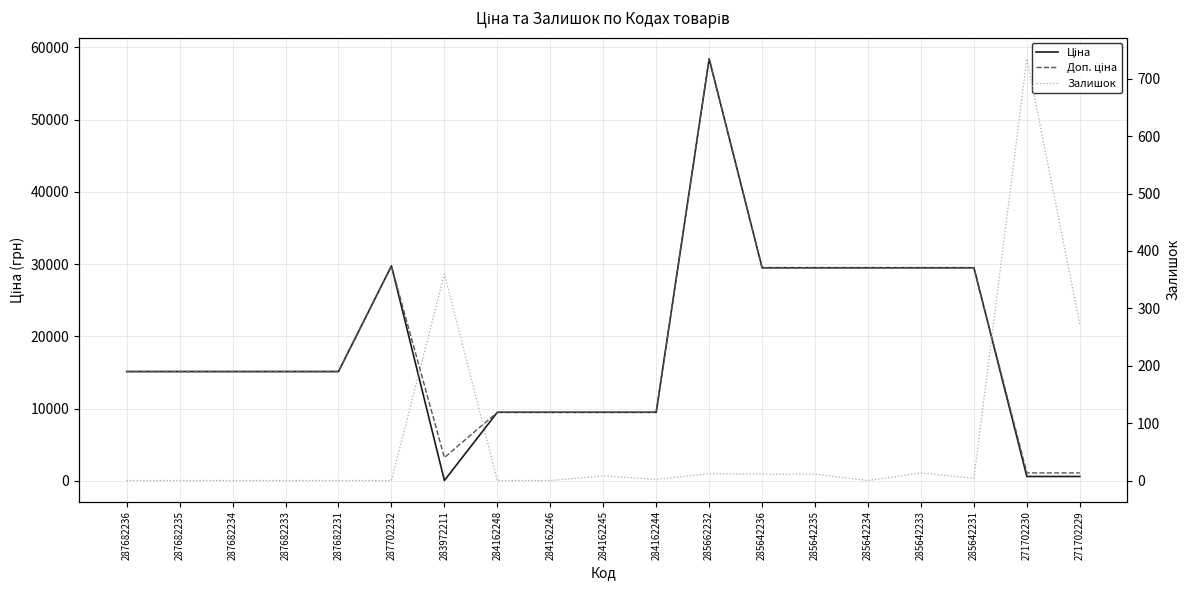

True or false: Доп. ціна and Залишок cross at least once.

False